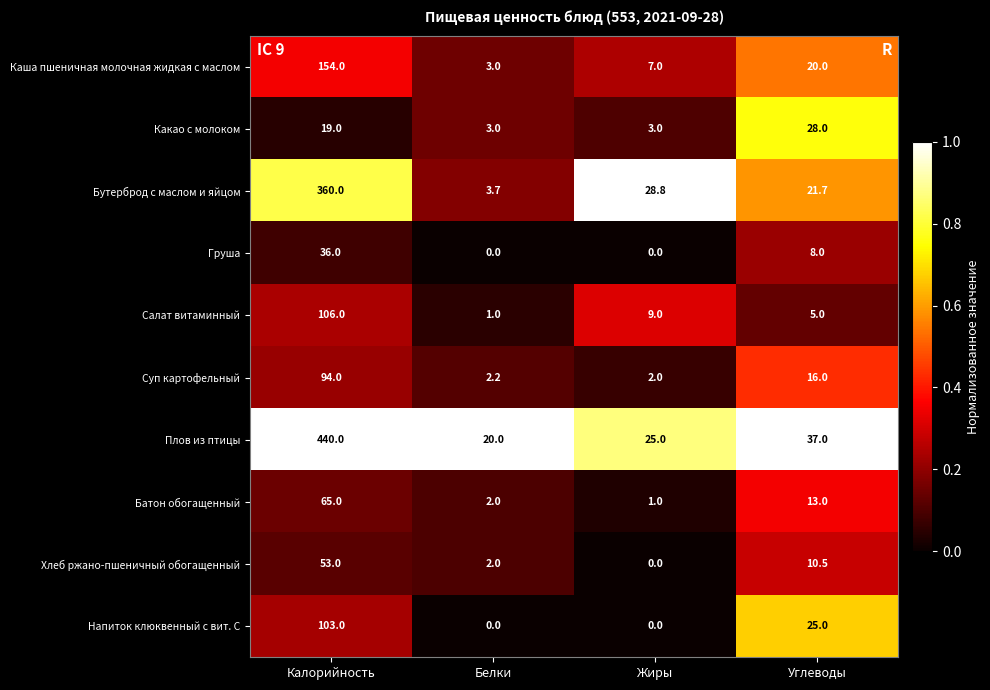

Which series changed the most between Калорийность and Белки?

Плов из птицы